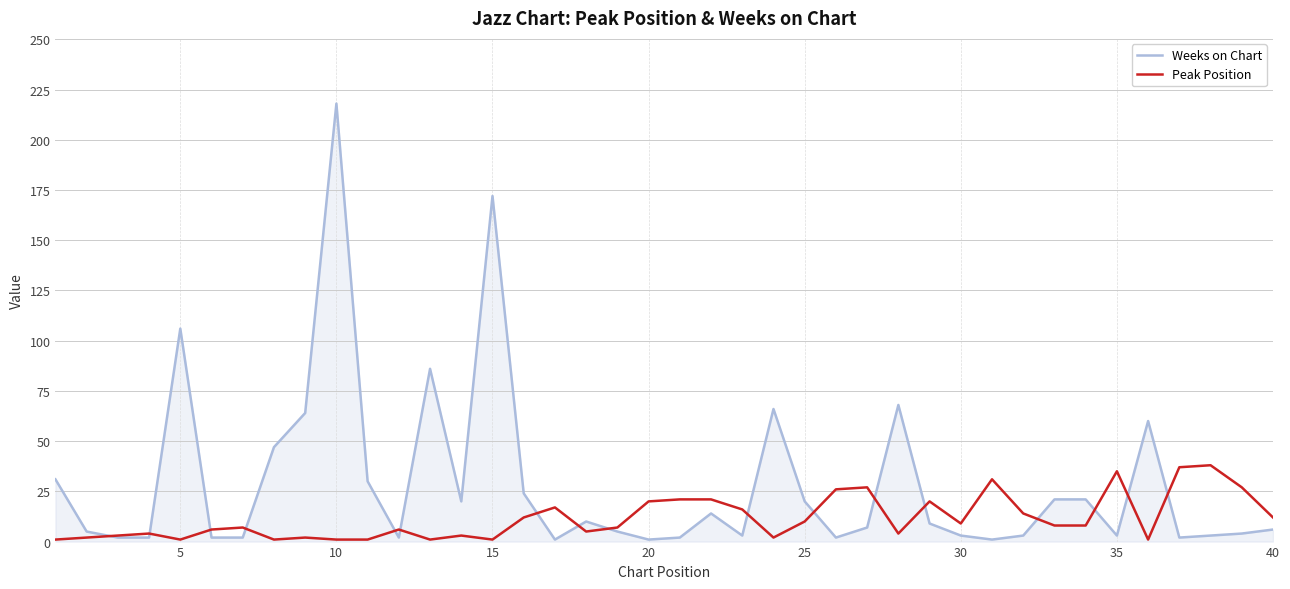

Which series has the largest range (max minus min)?

Weeks on Chart